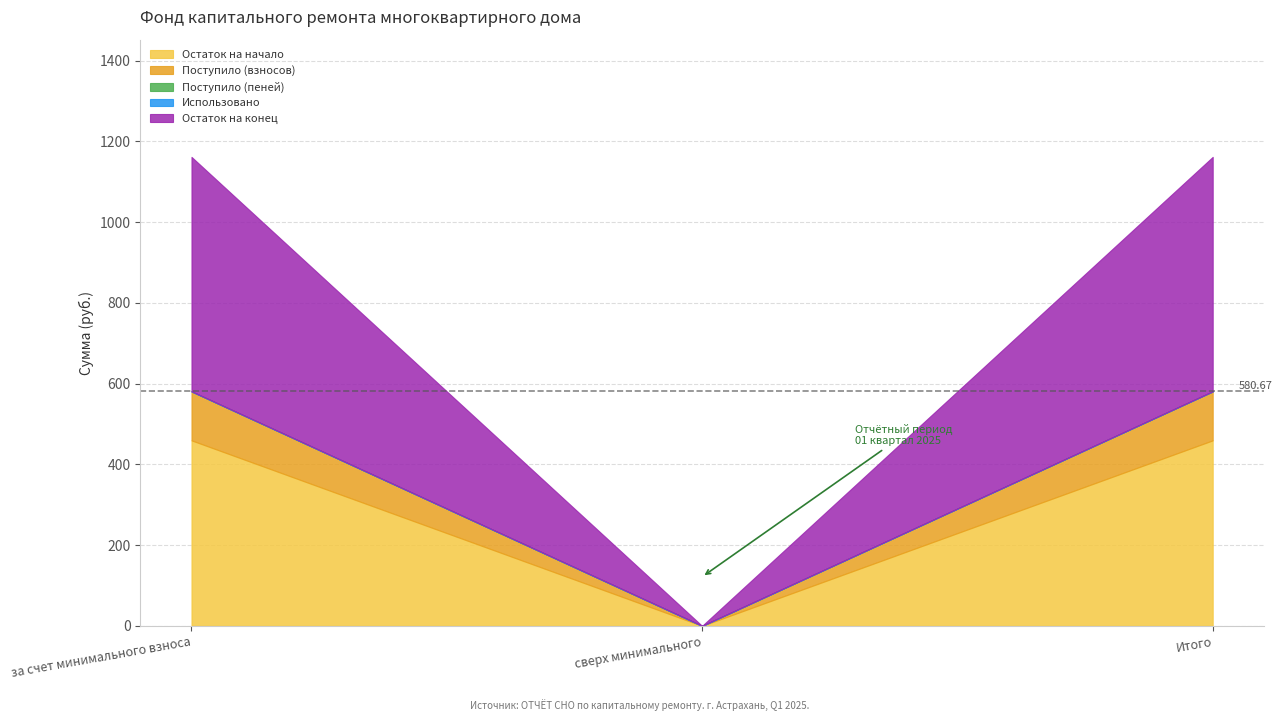

At which label does Использовано reach its peak?

за счет минимального взноса